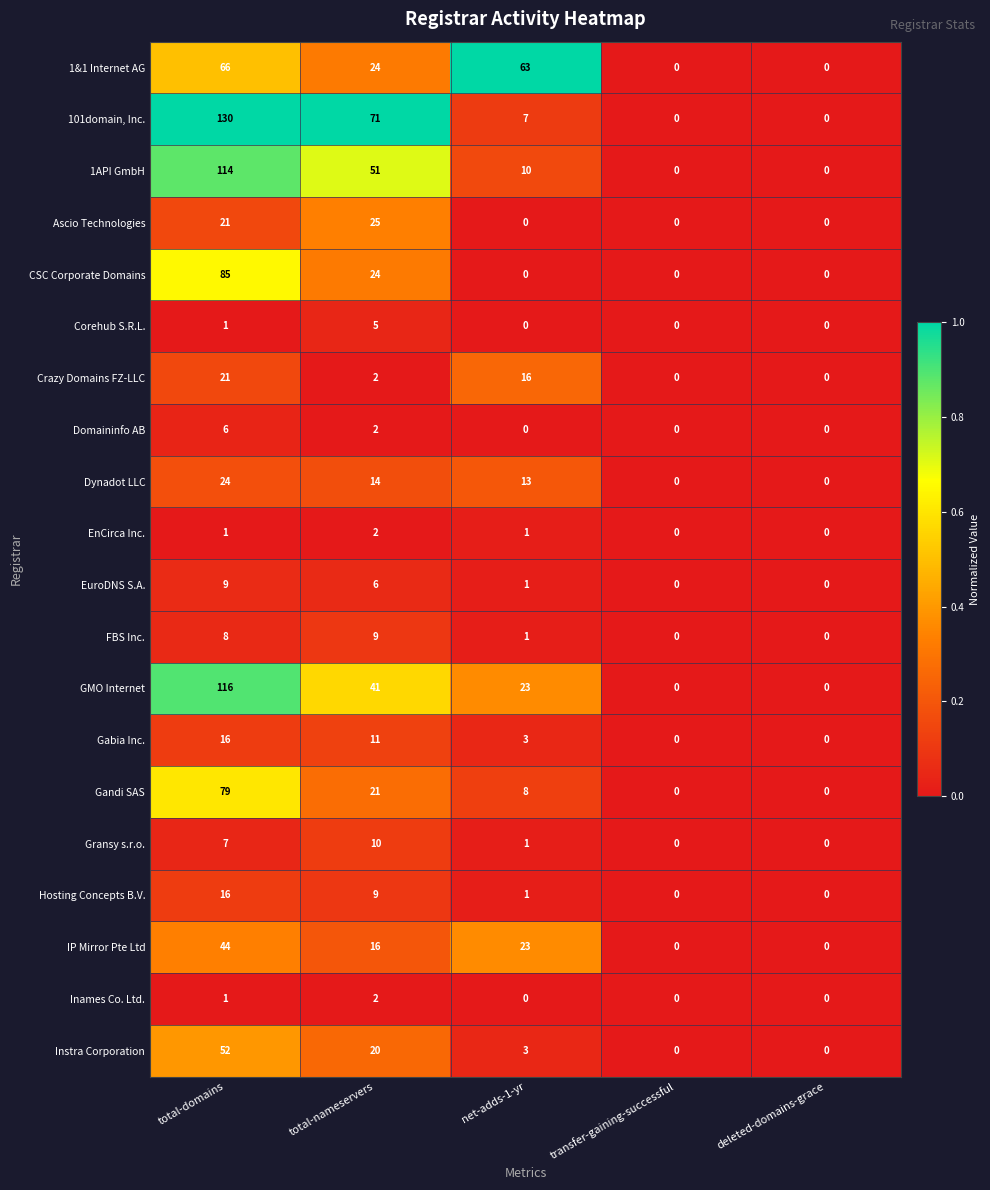

Which series has the largest total across all categories?

101domain, Inc.